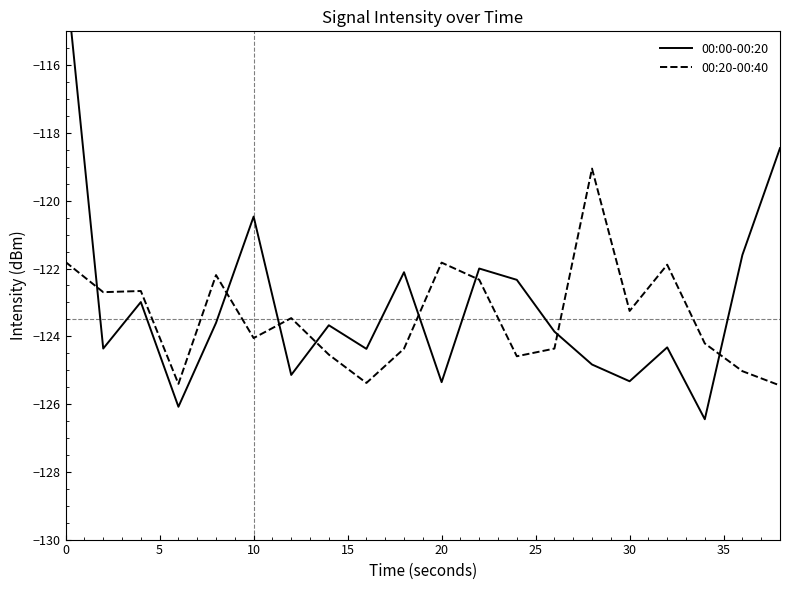

What is the highest value of the 00:20-00:40 series?

-119.1